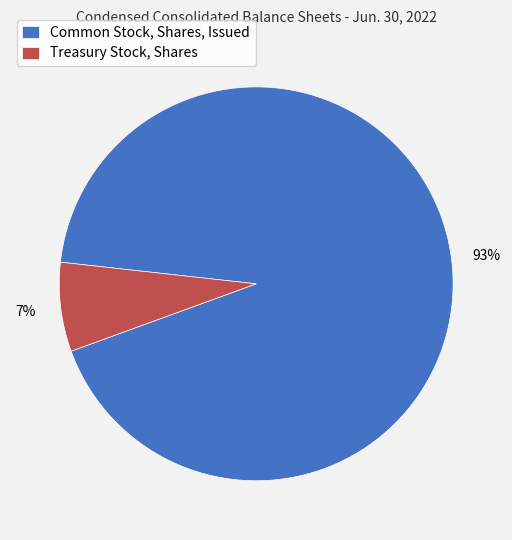

Is the sum of Treasury Stock, Shares and Common Stock, Shares, Issued greater than half?

Yes